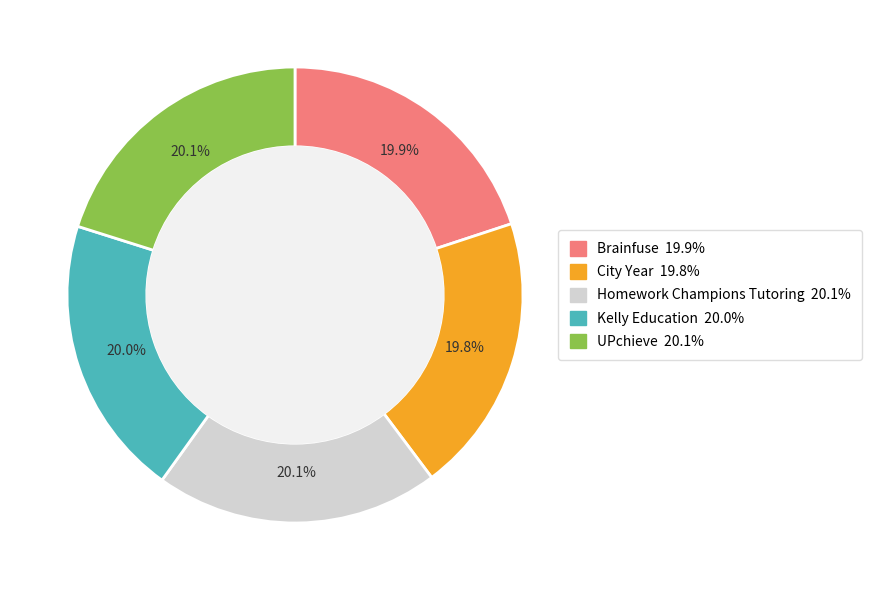

The UPchieve slice represents 28% of the pie. True or false?

False